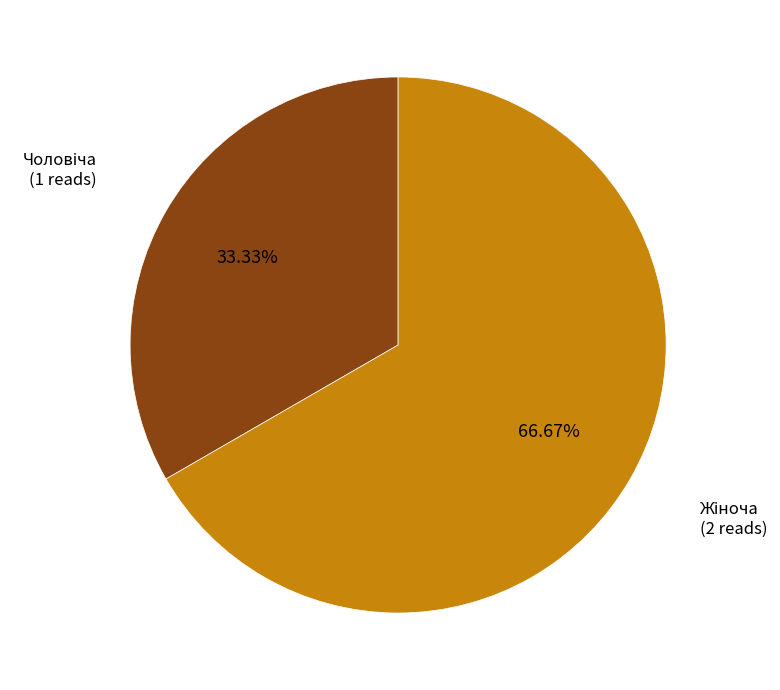

Is there any slice that represents more than half of the pie?

Yes